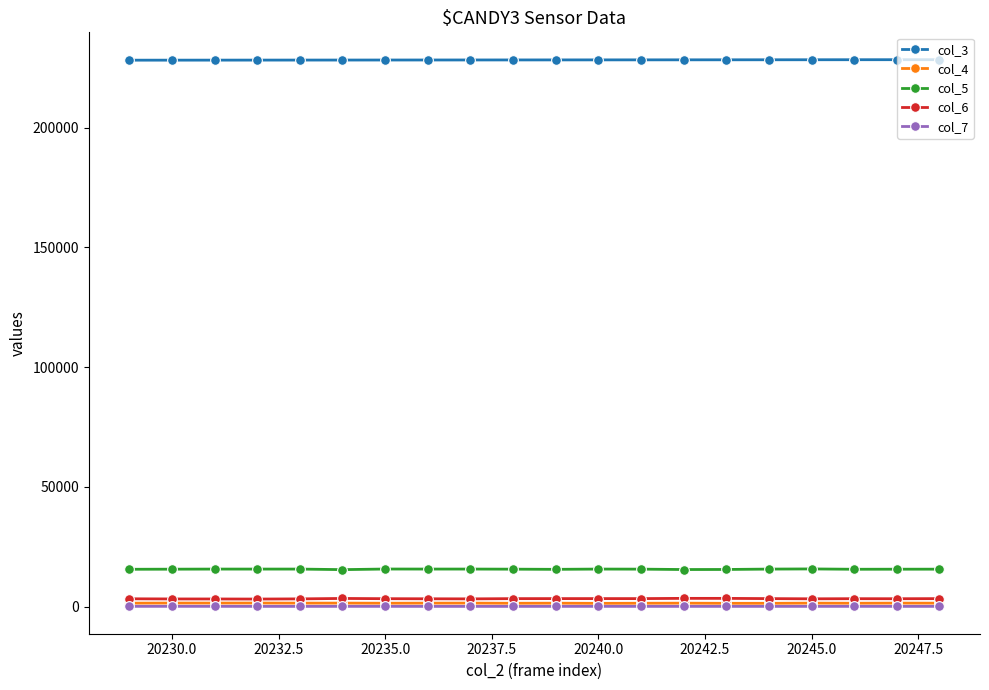

True or false: col_7 has more than 0 interior local peaks.

True